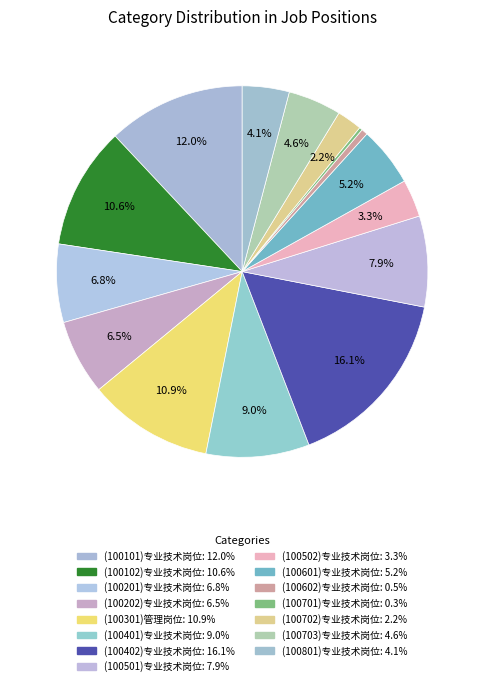

To the nearest percent, what is the difference between the (100301)管理岗位 and (100502)专业技术岗位 slice percentages?

8%